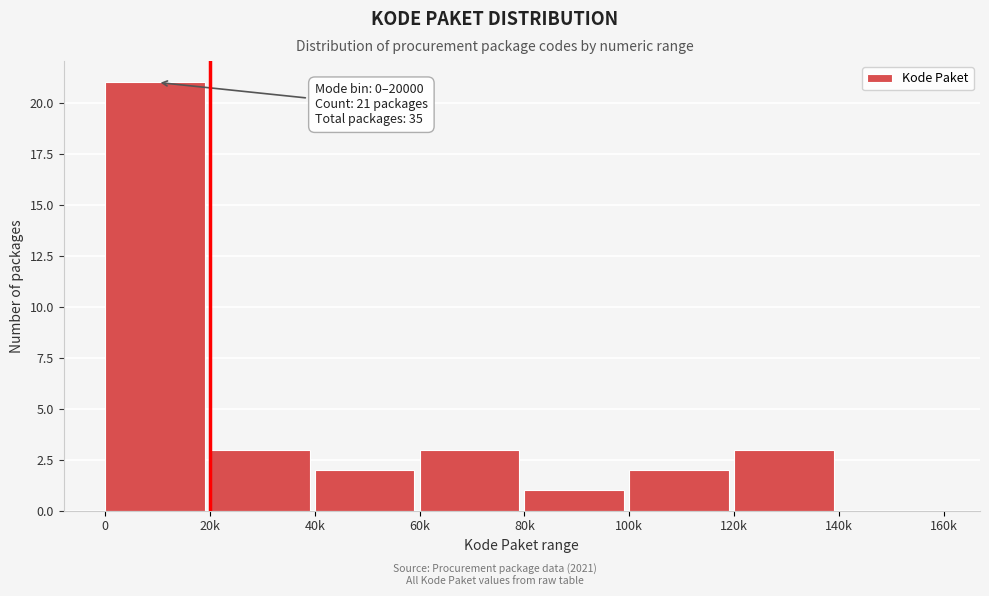

Reading left to right, transcribe all the data shown in this chart.

0=21	20k=3	40k=2	60k=3	80k=1	100k=2	120k=3	140k=0